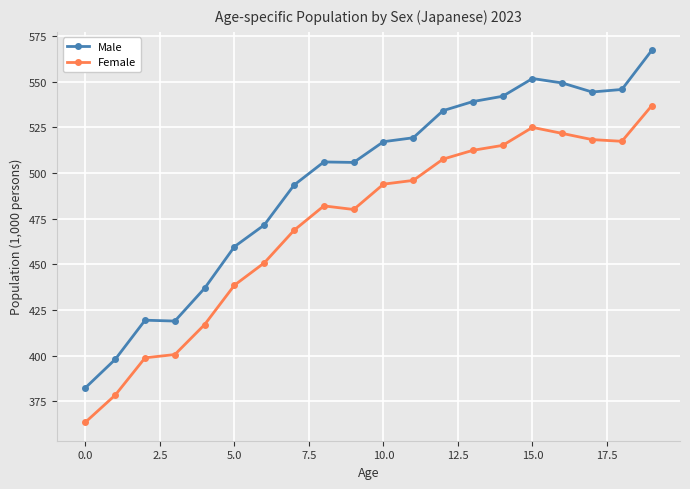

True or false: Male and Female intersect in this chart.

False